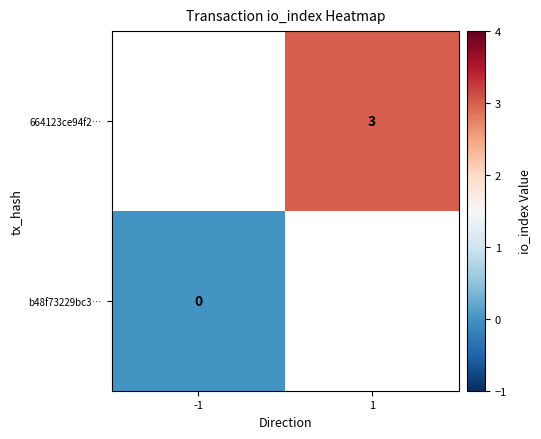

Which series has the widest spread of values?

b48f73229bc3…